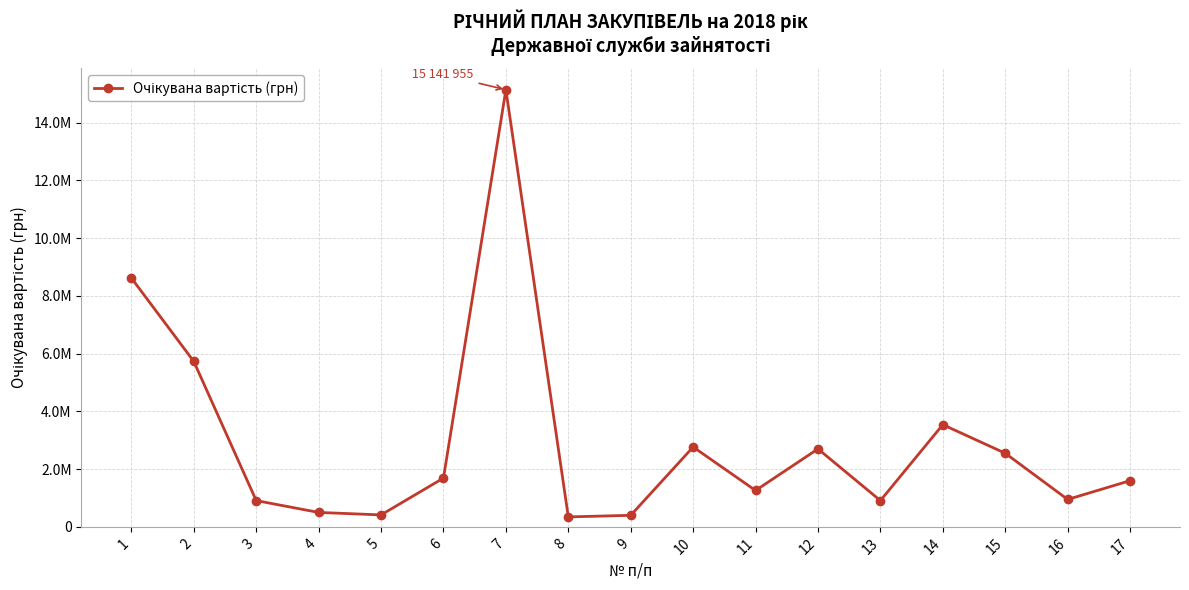

What is the minimum value shown in the chart?

345000.0